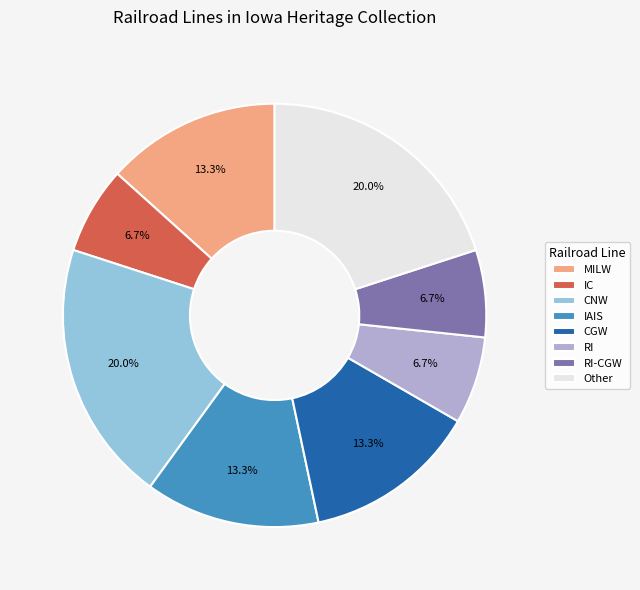

To the nearest percent, what is the difference between the largest and smallest slice percentages?

13%